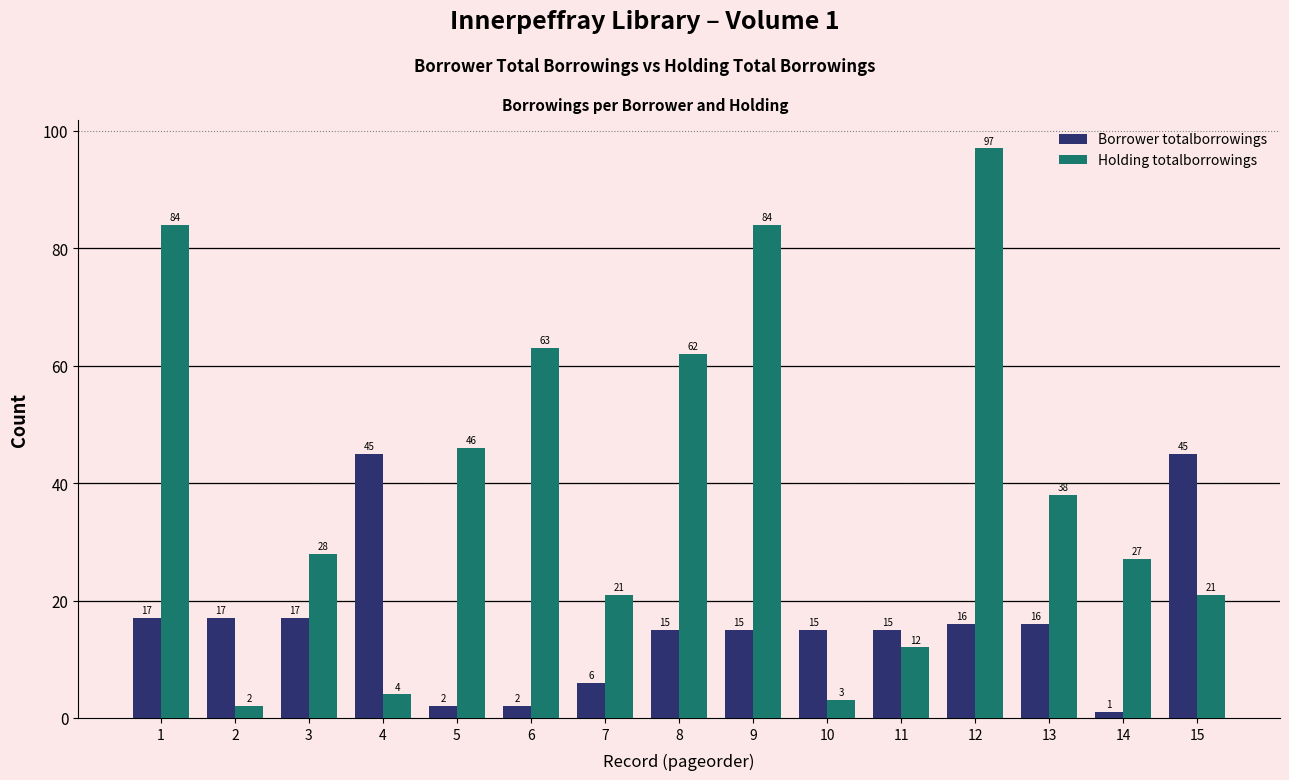

Which series has the largest total across all categories?

Holding totalborrowings